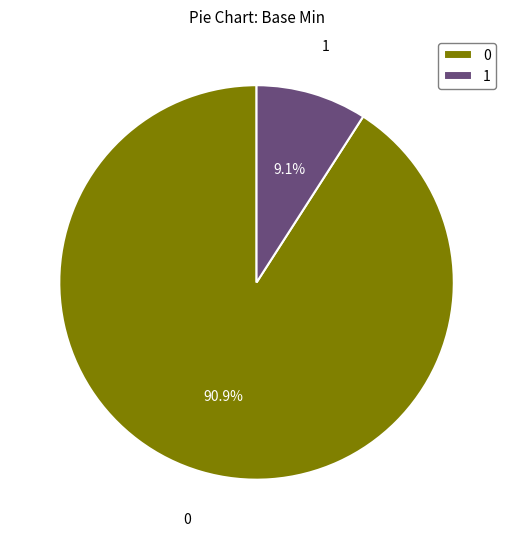

Which slice is the largest?

0